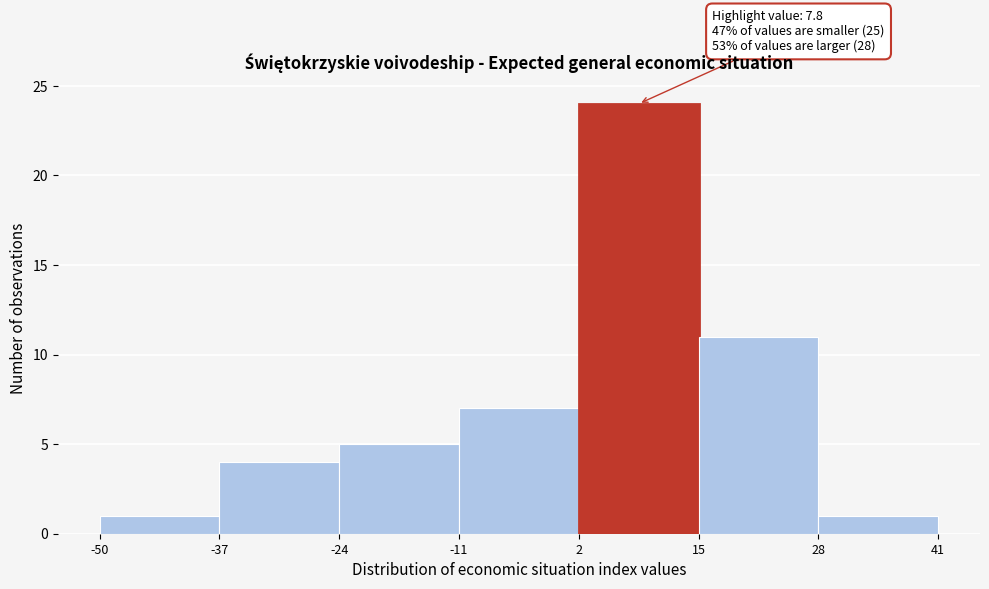

Over which range of the x-axis is the bar tallest?

2 to 15